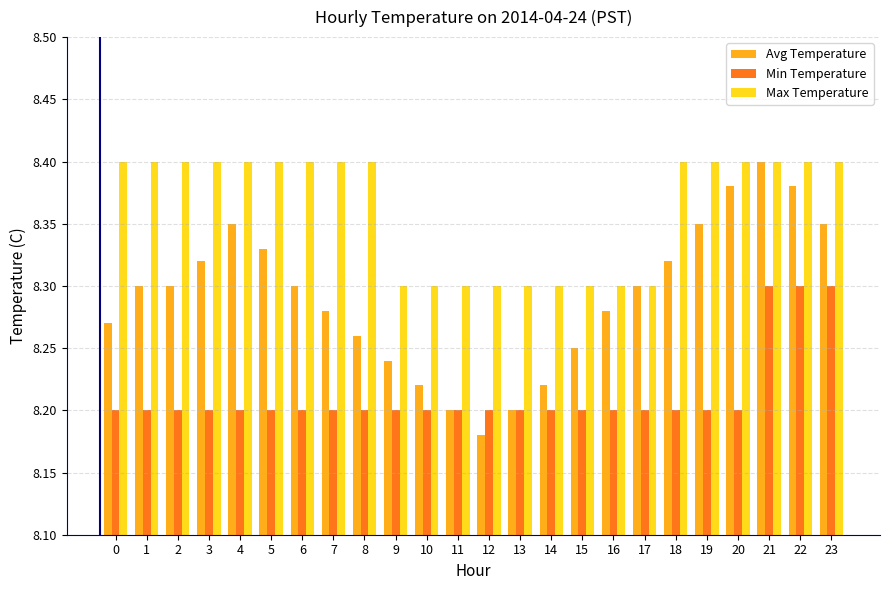

True or false: Avg Temperature has a value of 8.2 at 10.

True